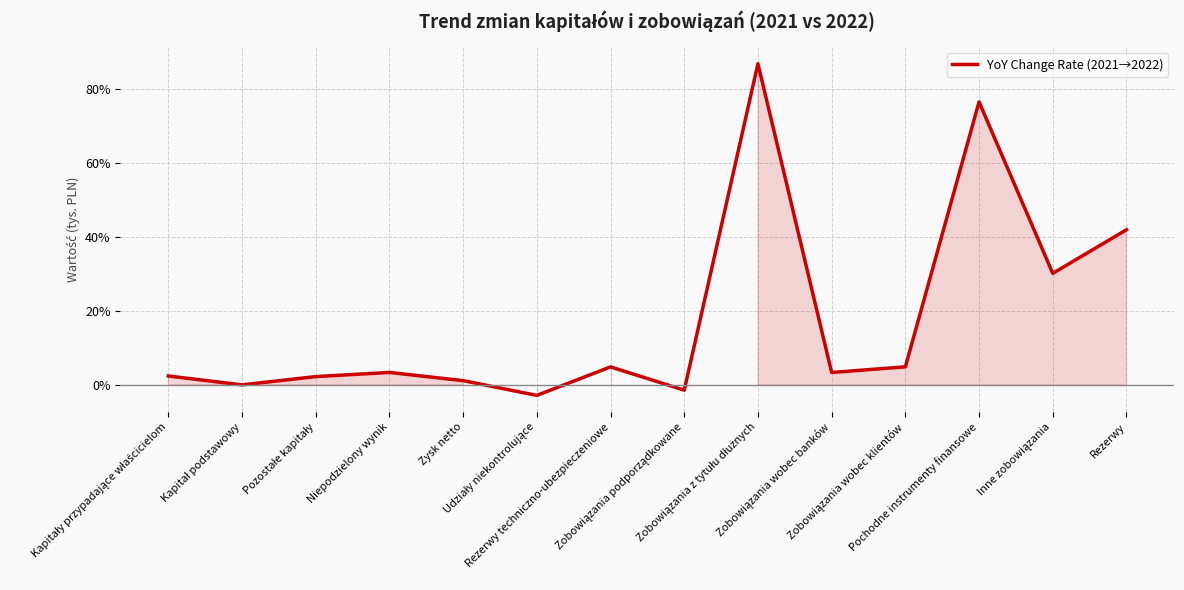

How many series are shown in this chart?

1